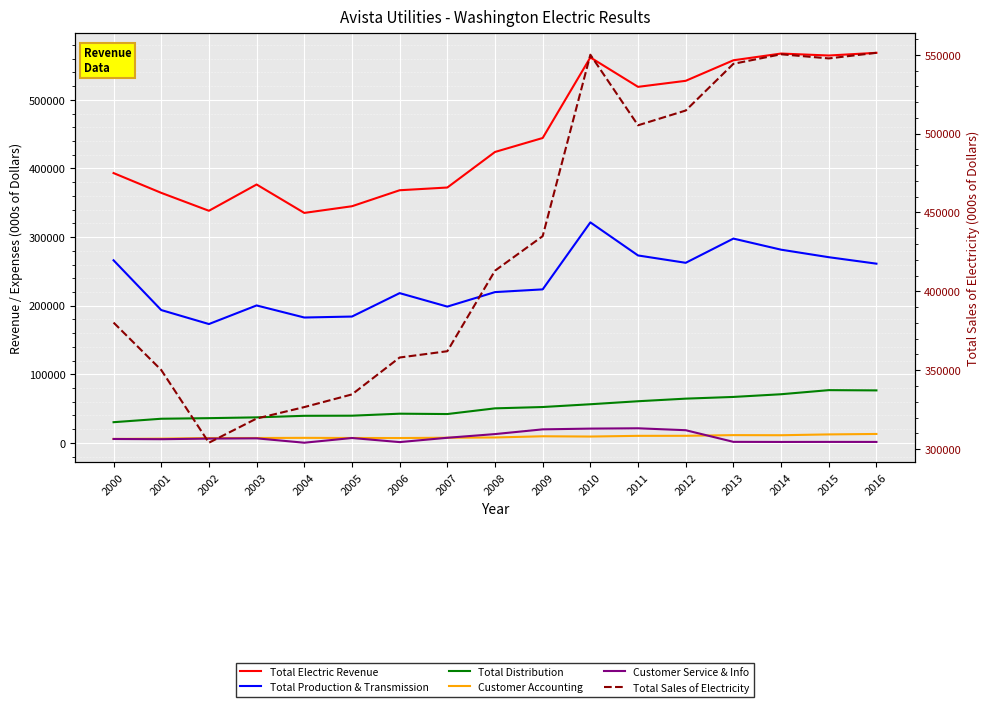

Read the Total Electric Revenue value at 2008, to the nearest 100.

424000